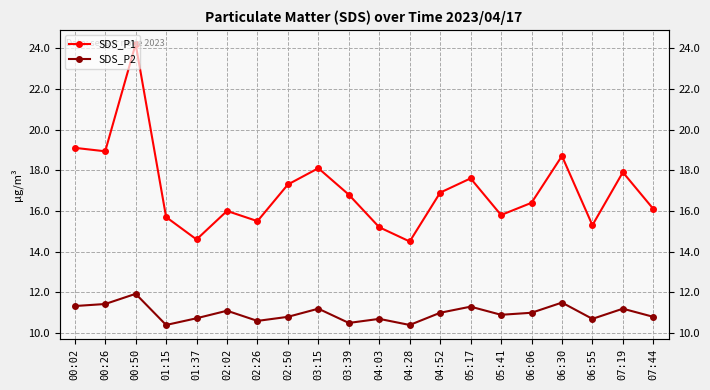

True or false: SDS_P2 and SDS_P1 intersect in this chart.

False